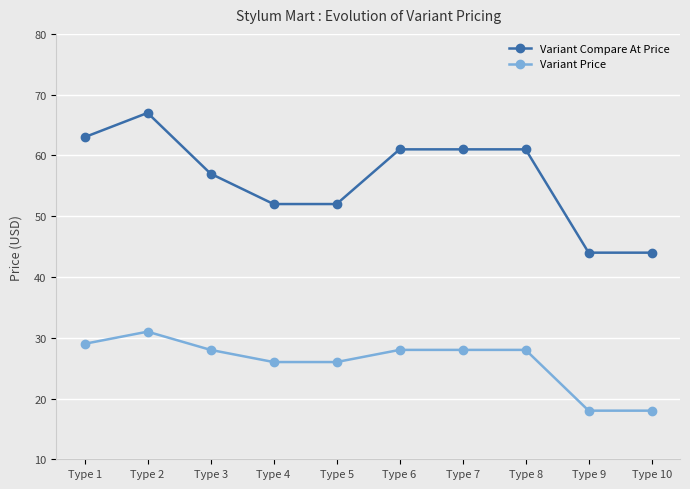

At how many categories does at least one series exceed 56?

6